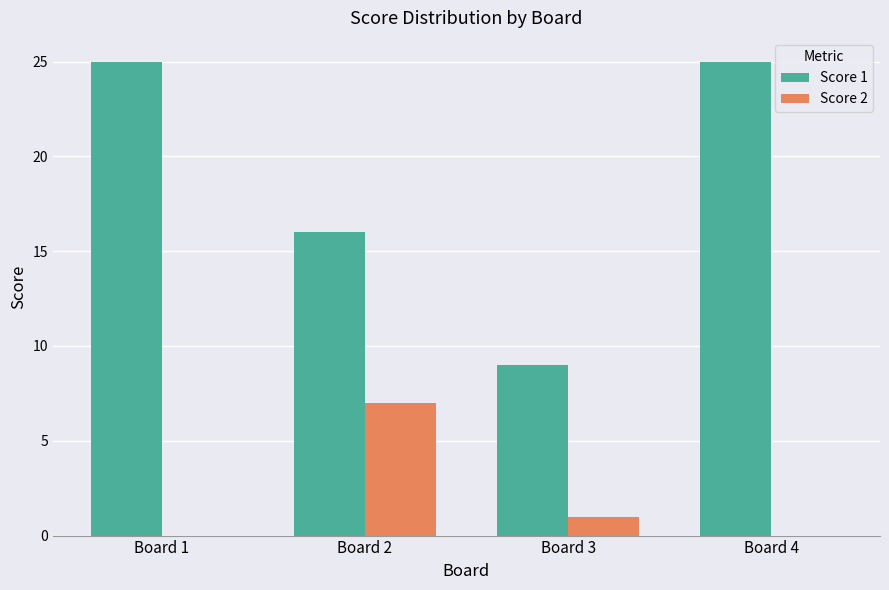

What is the sum of all Score 2 values?

8